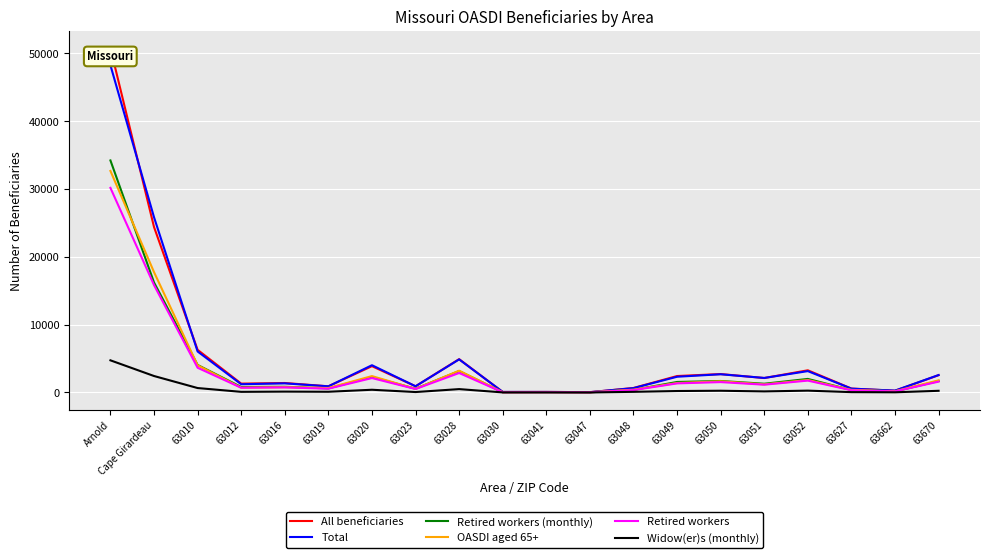

What is the difference between the highest and lowest values at 63010?

5636